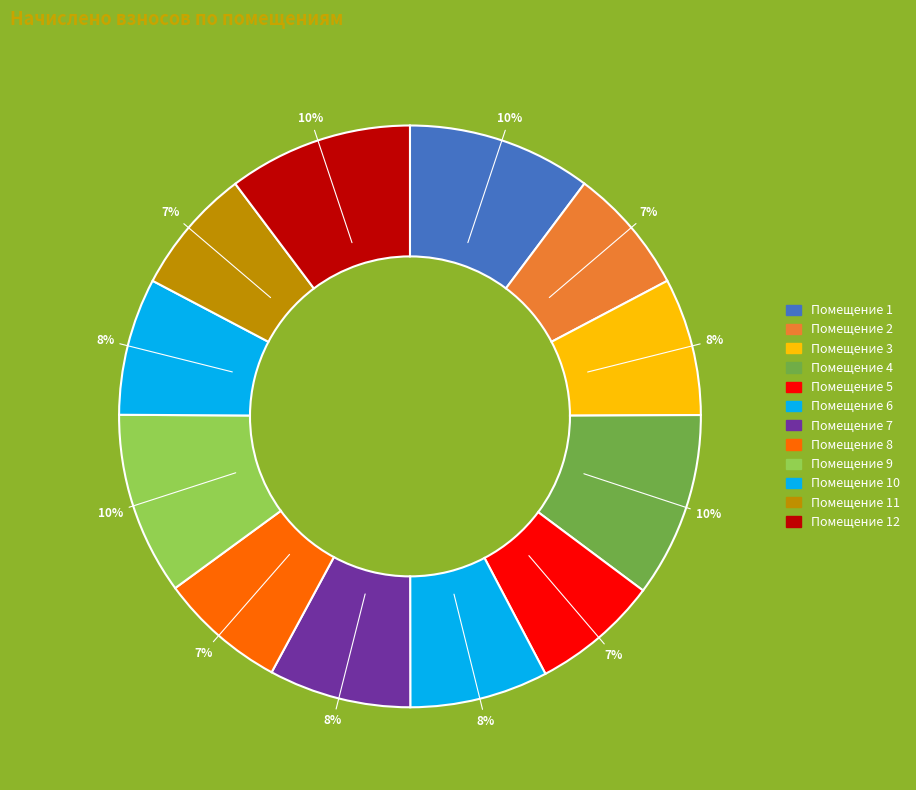

To the nearest percent, what is the difference between the largest and smallest slice percentages?

3%